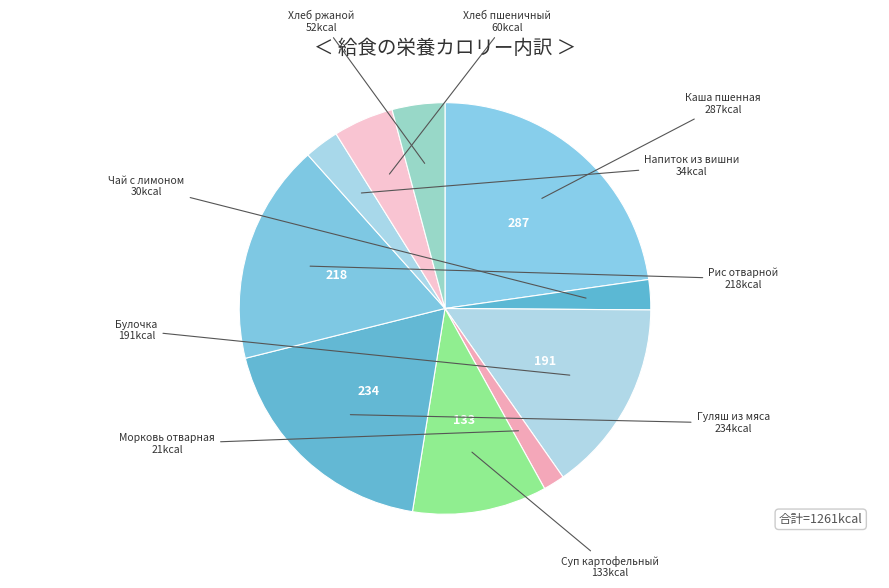

Which slice is the smallest?

Морковь отварная